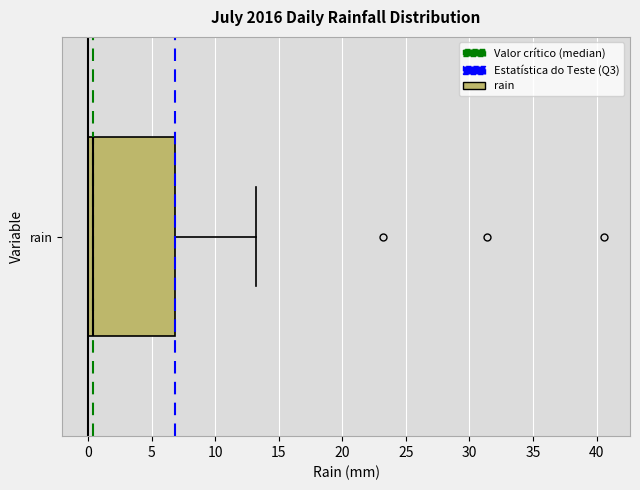

Transcribe this box plot: give where the median line is, the range the box spans, and where the two whiskers end, as read against the x-axis. The values are not printed on the chart, so give them approximately, as read against the axis.

median 0.5, box 0.0 to 7.0, whiskers 0.0 to 13.0